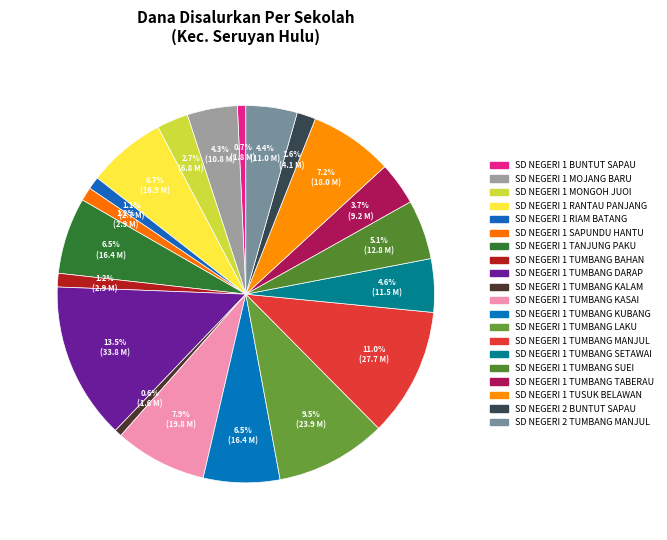

True or false: SD NEGERI 1 MONGOH JUOI accounts for 17% of the total.

False